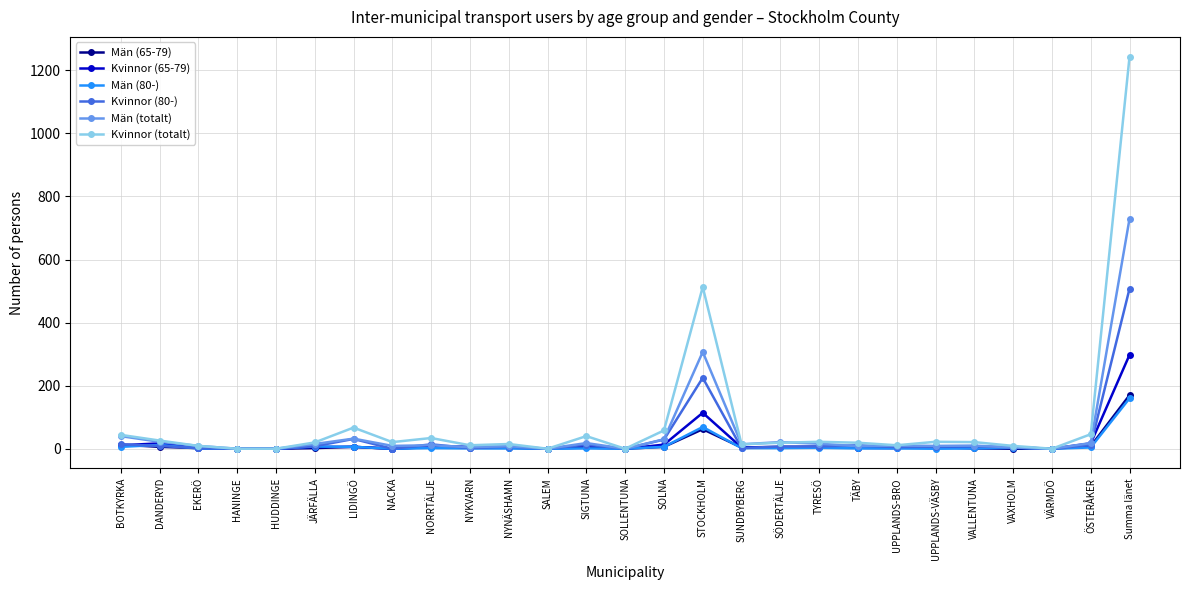

At which label is Kvinnor (totalt) closest to 622?

STOCKHOLM